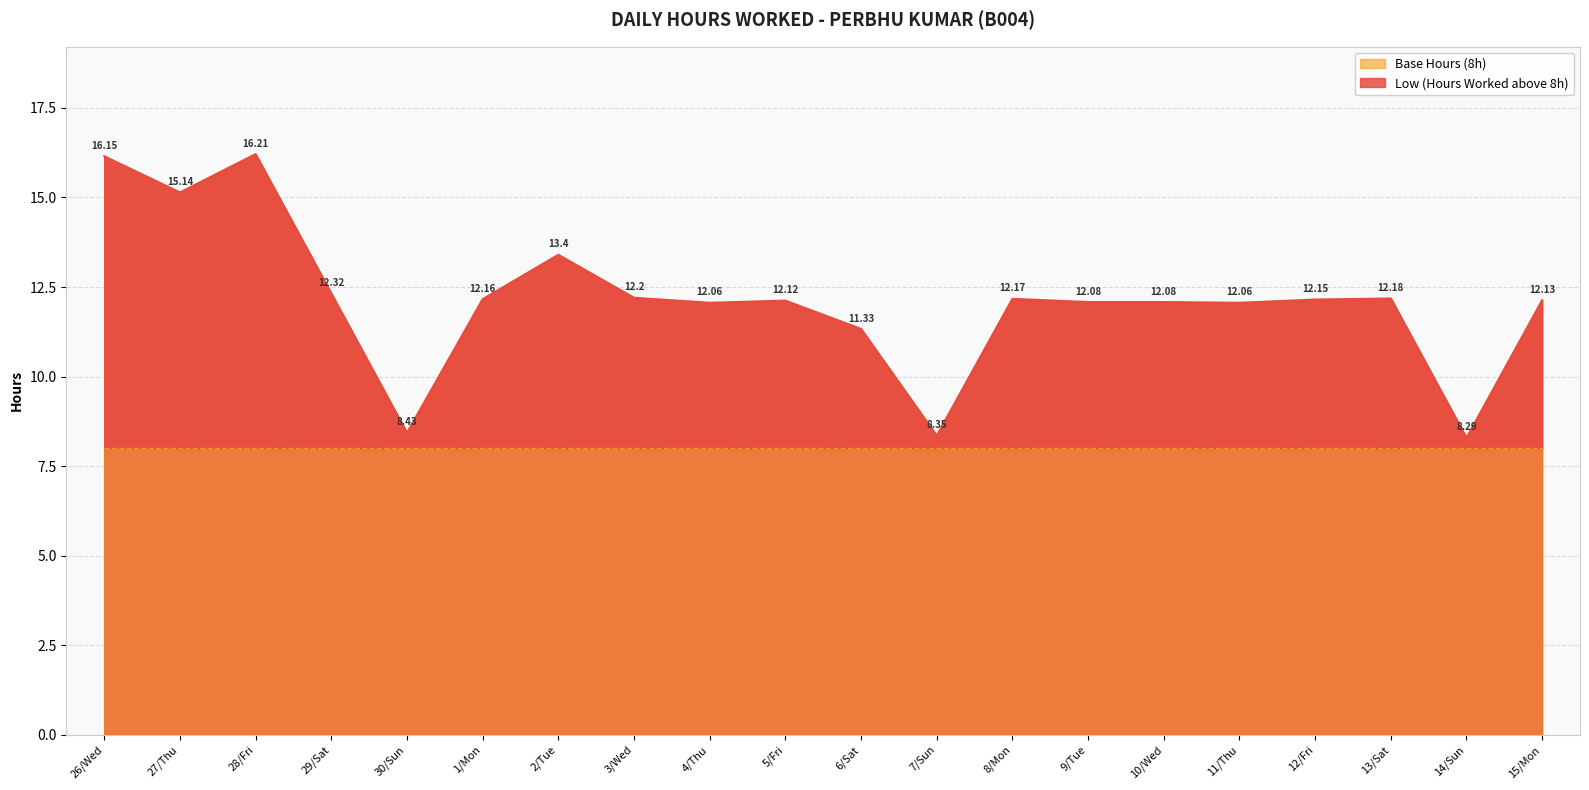

What is the value of the 11th point from the left?

11.3